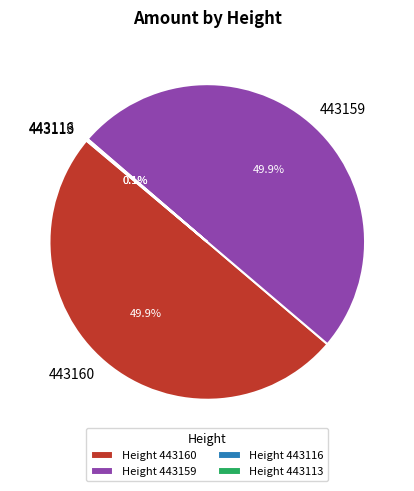

What portion of the pie excludes 443159?

50.1%